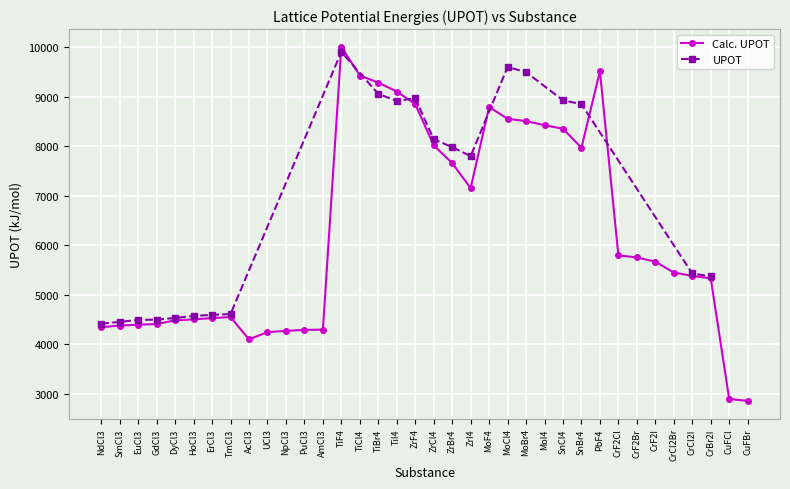

Reading left to right, list all the values displayed in this chart.

4343	4376	4393	4406	4481	4501	4527	4548	4096	4243	4268	4289	4293	10012	9431	9288	9108	8853	8021	7661	7155	8795	8556	8510	8427	8355	7970	9519	5795	5753	5669	5448	5381	5330	2891	2853